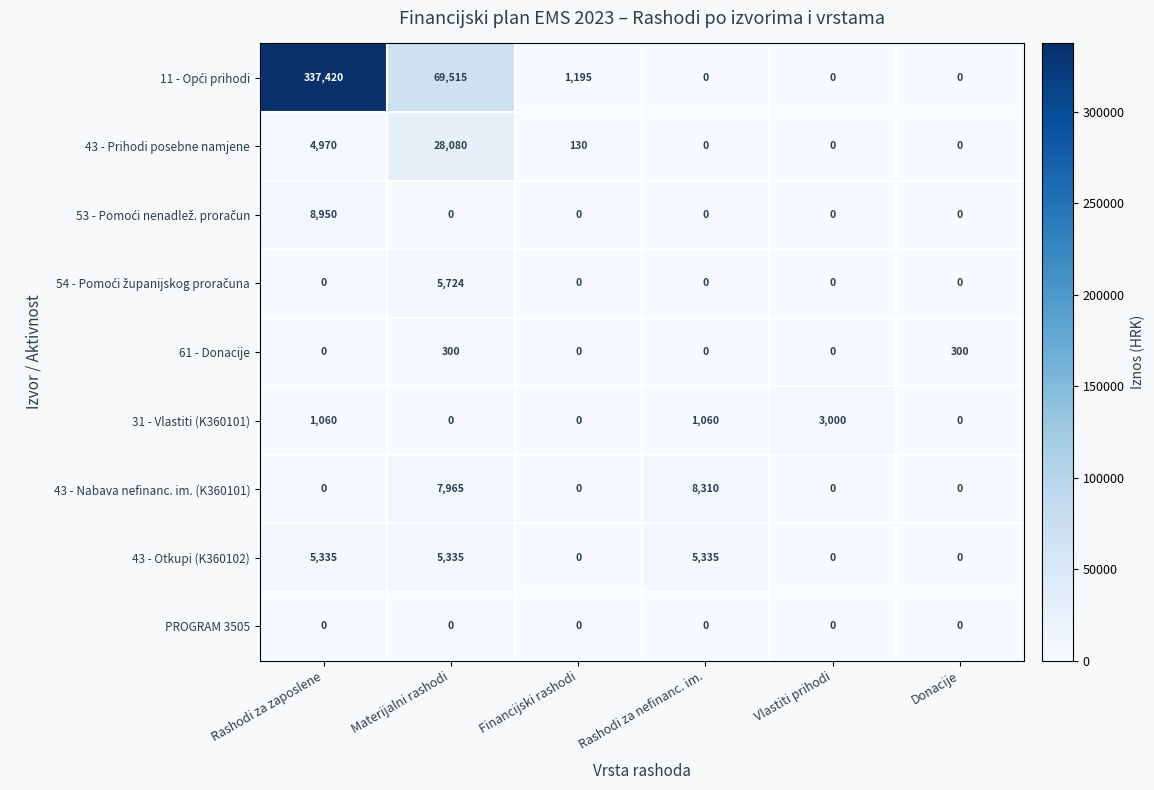

What is the sum of the 43 - Nabava nefinanc. im. (K360101) values at Materijalni rashodi and Rashodi za nefinanc. im.?

16275